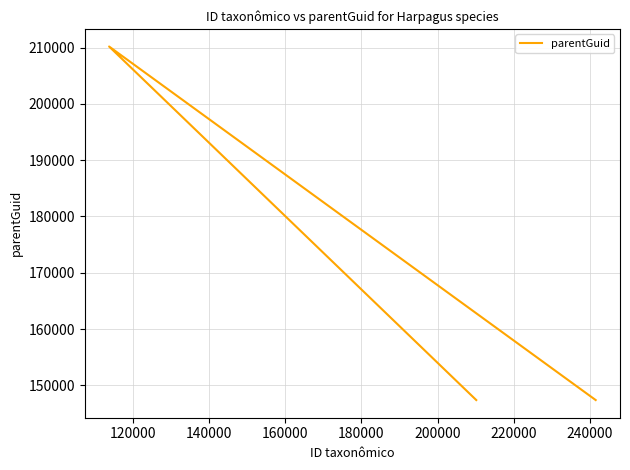

What is the value of the 2nd point from the left?

210176